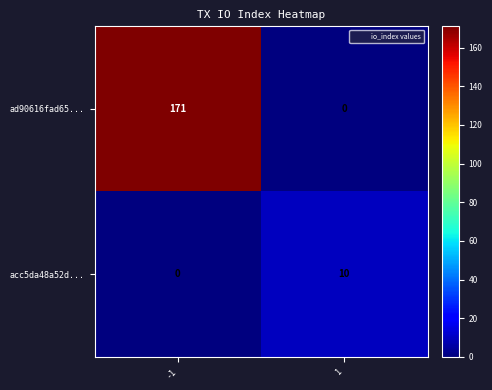

Rank the series by their maximum value, from lowest to highest.

acc5da48a52d..., ad90616fad65...